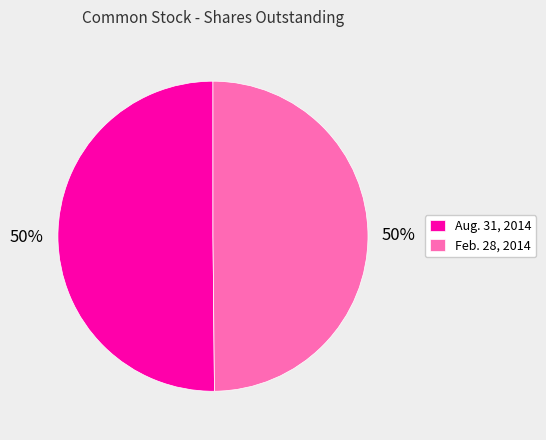

To the nearest percent, what portion does Aug. 31, 2014 represent?

50%